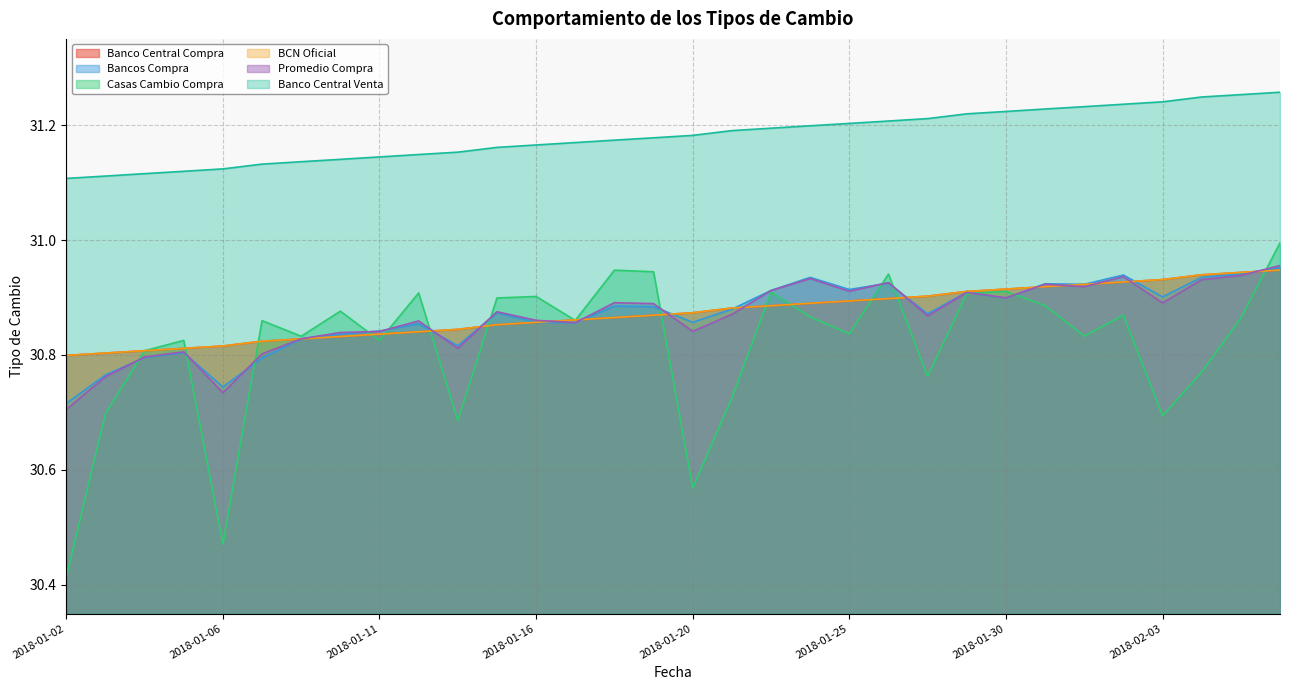

Where is Banco Central Venta nearest to the value 31?

2018-01-02